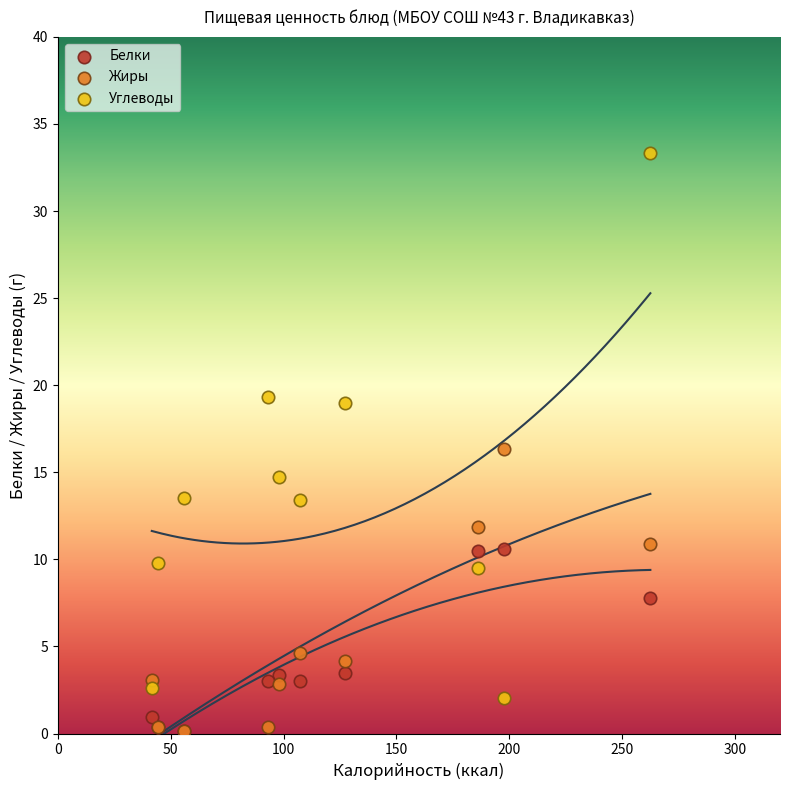

In the Углеводы series, what Y value is closest to 17?

19.0